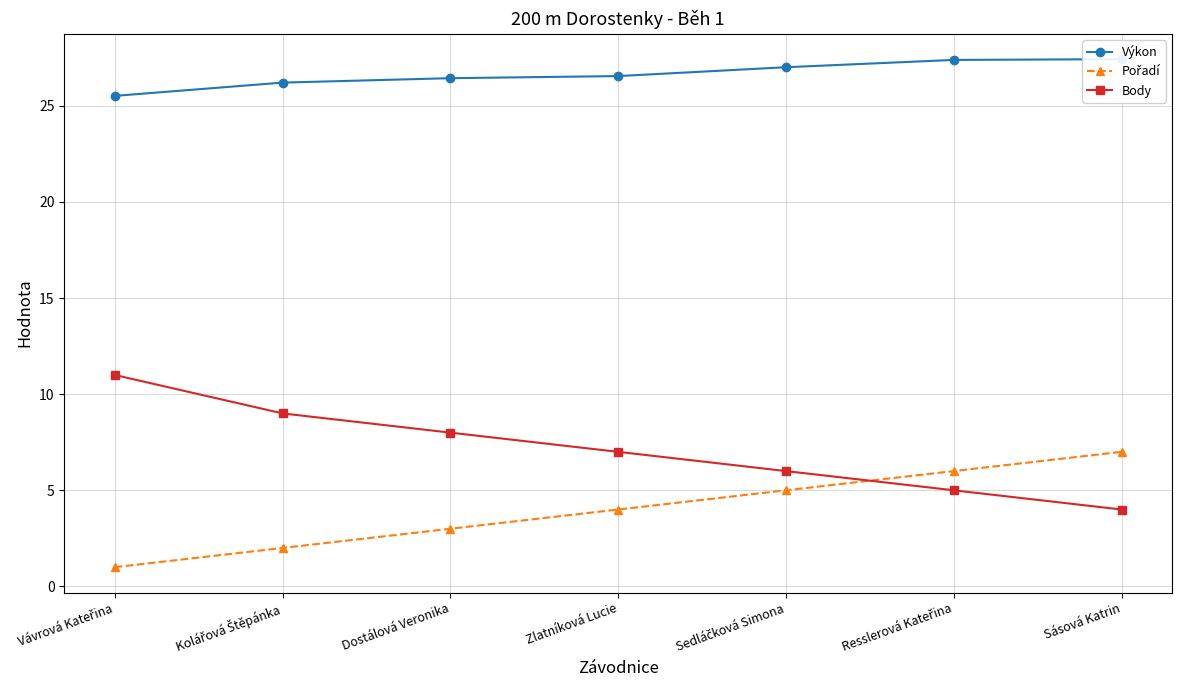

Reading left to right, transcribe all the data shown in this chart.

Výkon: Vávrová Kateřina=25.5	Kolářová Štěpánka=26.2	Dostálová Veronika=26.4	Zlatníková Lucie=26.6	Sedláčková Simona=27.0	Resslerová Kateřina=27.4	Sásová Katrin=27.4
Pořadí: Vávrová Kateřina=1.0	Kolářová Štěpánka=2.0	Dostálová Veronika=3.0	Zlatníková Lucie=4.0	Sedláčková Simona=5.0	Resslerová Kateřina=6.0	Sásová Katrin=7.0
Body: Vávrová Kateřina=11.0	Kolářová Štěpánka=9.0	Dostálová Veronika=8.0	Zlatníková Lucie=7.0	Sedláčková Simona=6.0	Resslerová Kateřina=5.0	Sásová Katrin=4.0